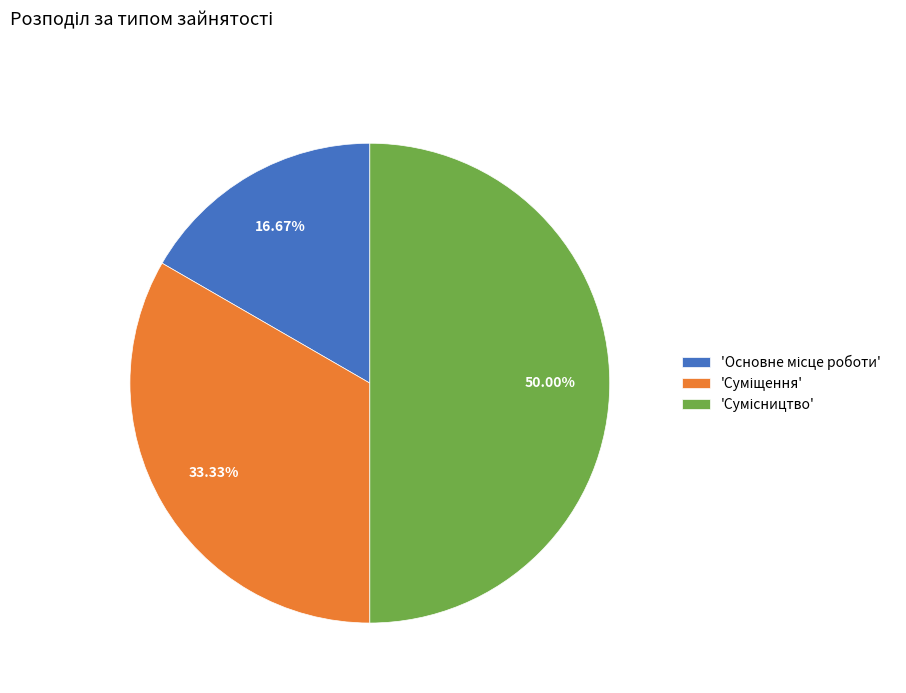

Which category has the biggest portion of the pie?

Сумісництво